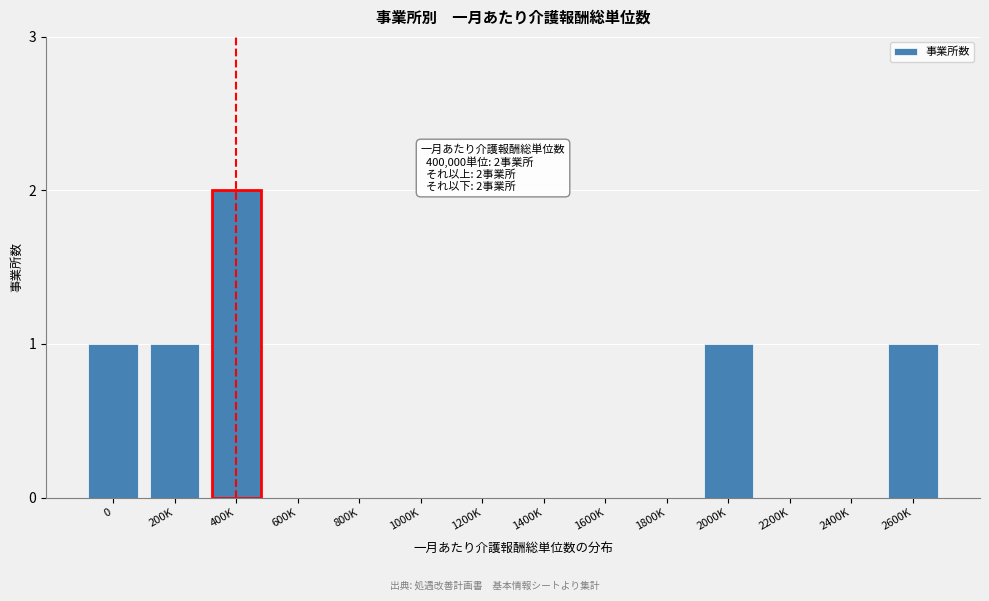

Reading left to right, extract all data points from this chart.

0=1	200K=1	400K=2	600K=0	800K=0	1000K=0	1200K=0	1400K=0	1600K=0	1800K=0	2000K=1	2200K=0	2400K=0	2600K=1